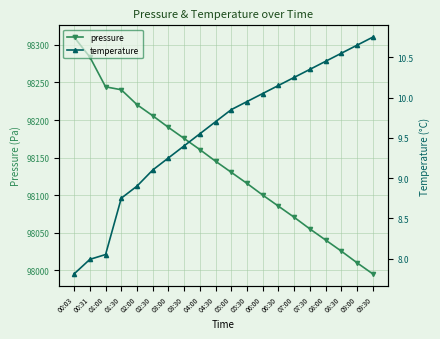

At which category is the sum across all series the highest?

00:03